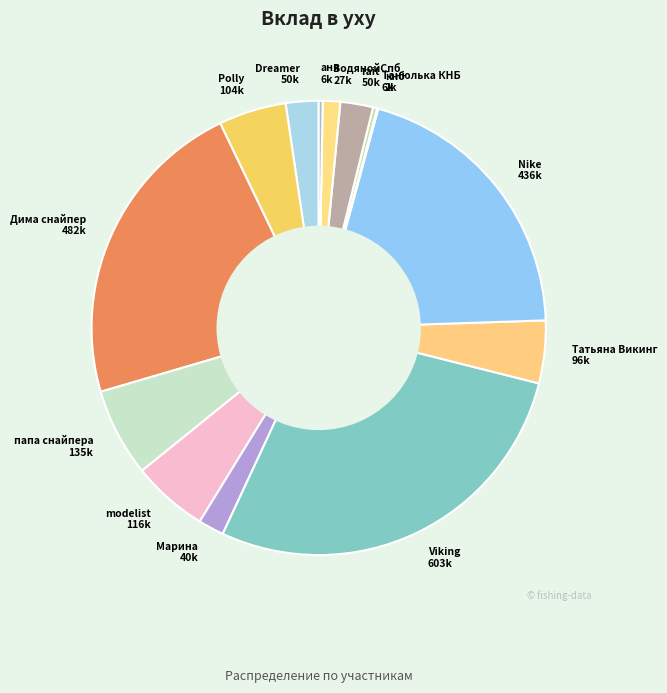

Approximately how many times larger is the value at Nike compared to Dreamer?

8.7